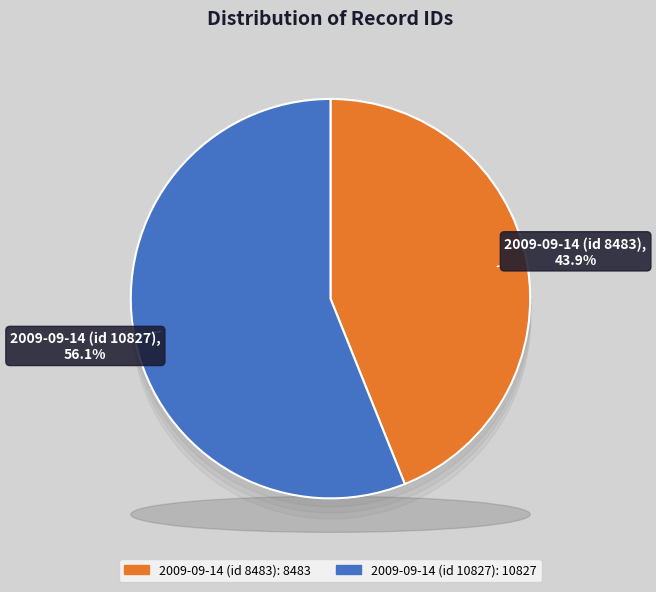

Which slice is the largest?

2009-09-14 (id 10827)